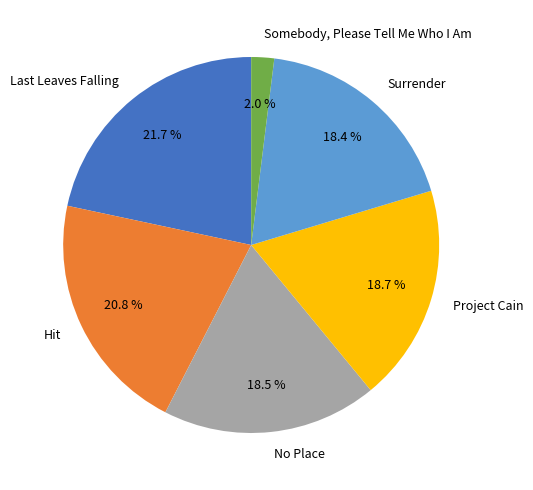

To the nearest percent, what portion does Somebody, Please Tell Me Who I Am represent?

2%